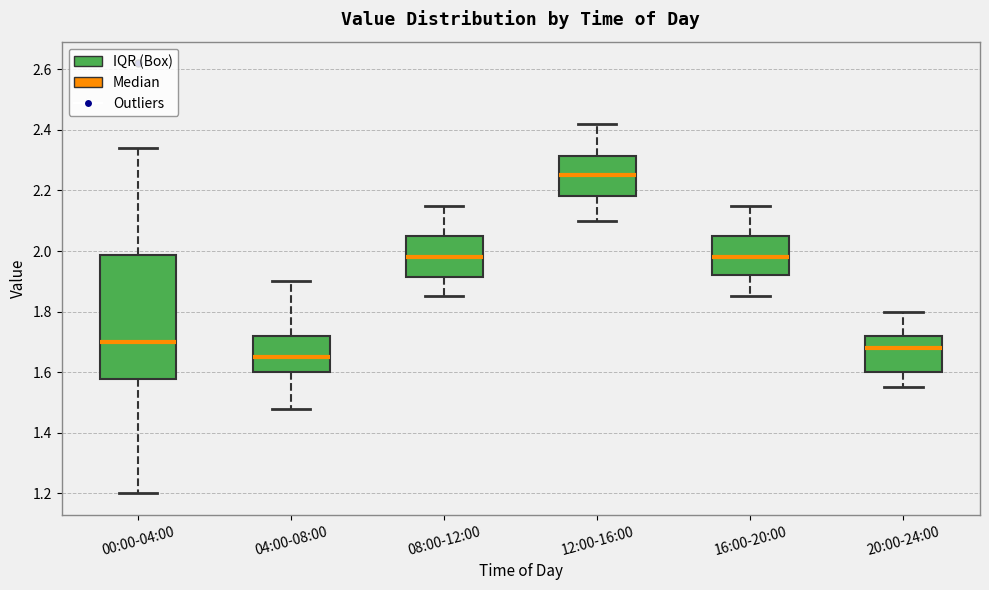

Reading left to right, read every box against the y-axis: the position of its median line, the range the box covers, and the ends of its whiskers. The values are not printed on the chart, so give them approximately, as read against the axis.

00:00-04:00: median 1.70, box 1.58 to 1.98, whiskers 1.20 to 2.34
04:00-08:00: median 1.66, box 1.60 to 1.72, whiskers 1.48 to 1.90
08:00-12:00: median 1.98, box 1.92 to 2.06, whiskers 1.86 to 2.16
12:00-16:00: median 2.26, box 2.18 to 2.32, whiskers 2.10 to 2.42
16:00-20:00: median 1.98, box 1.92 to 2.06, whiskers 1.86 to 2.16
20:00-24:00: median 1.68, box 1.60 to 1.72, whiskers 1.56 to 1.80